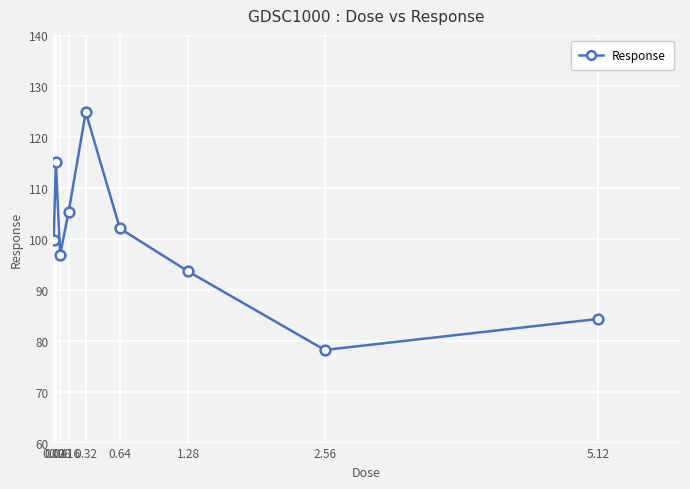

Which category has the lowest value across all series?

2.56